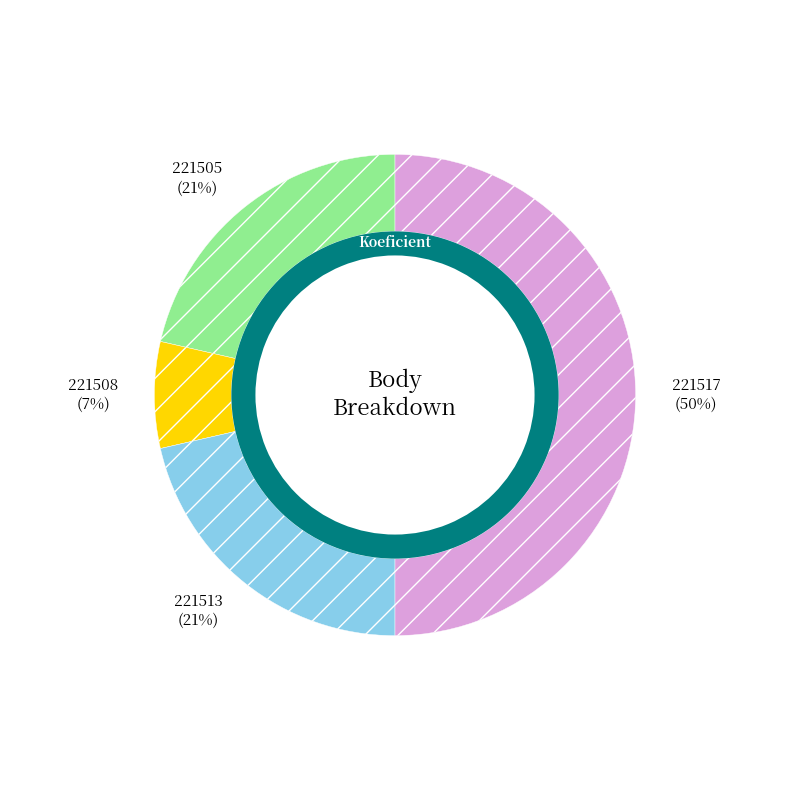

To the nearest percent, what is the average slice percentage?

25%